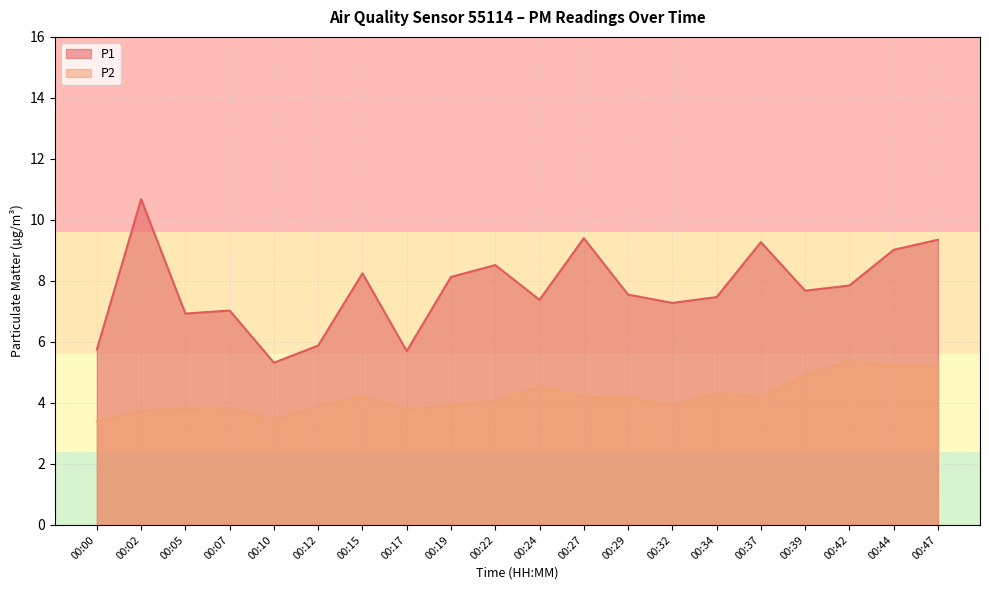

What is the difference between the highest and lowest values at 00:37?

5.1